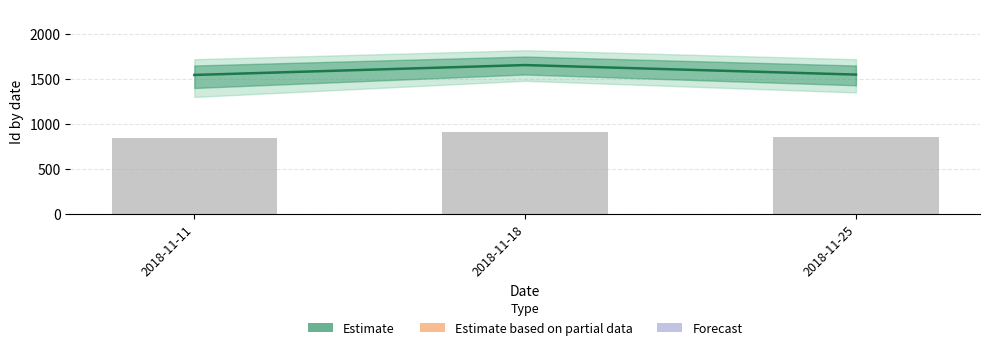

What is the sum of all values?

4749